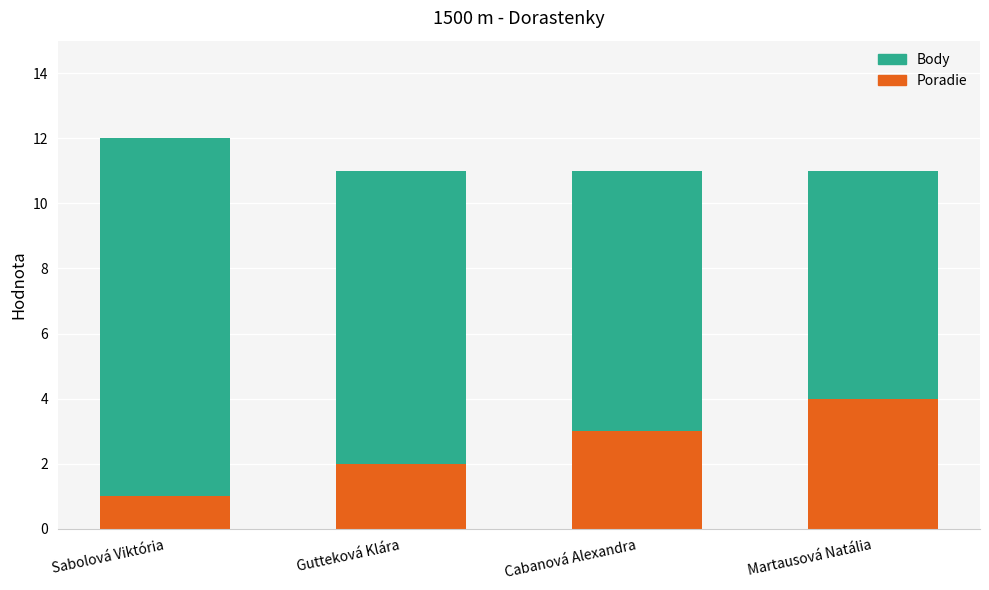

The value of Poradie at Gutteková Klára is 1. True or false?

False